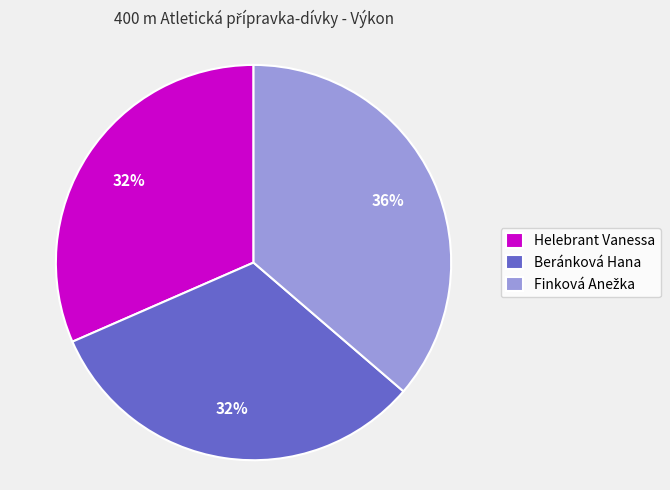

Is there any slice that represents more than half of the pie?

No